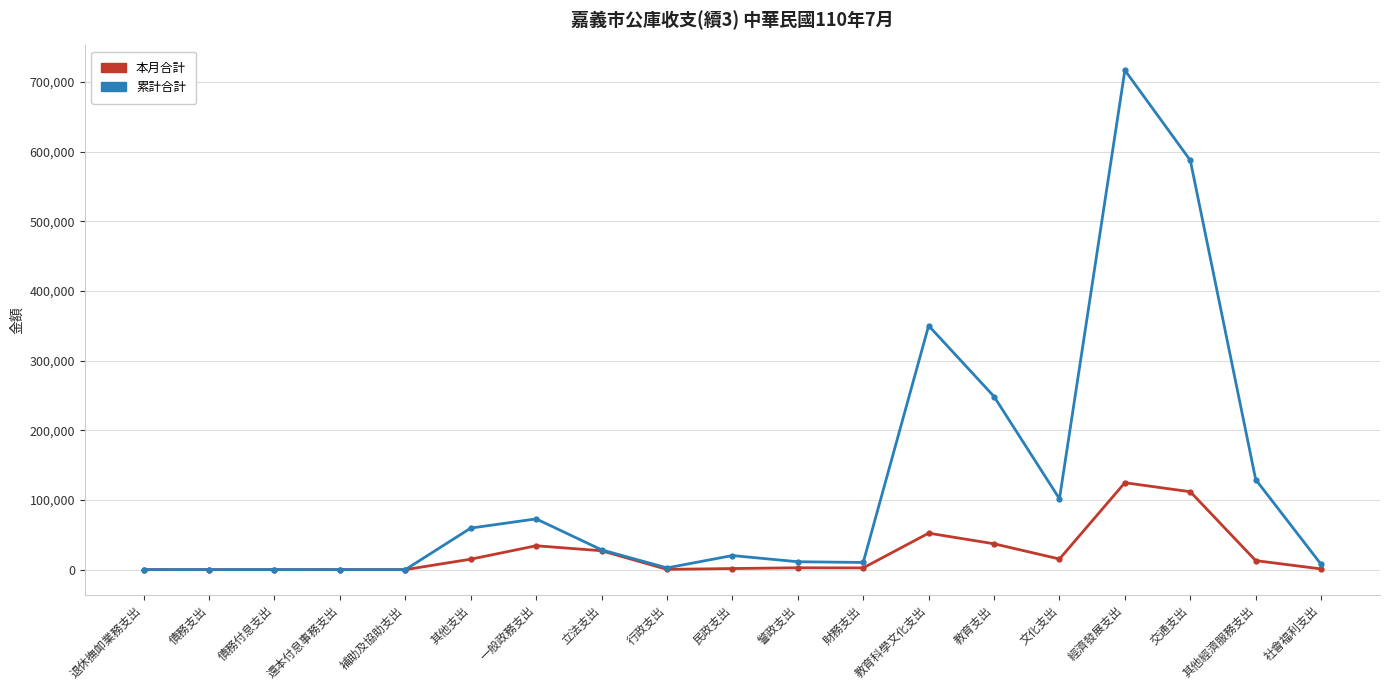

At which category is the sum across all series the highest?

經濟發展支出